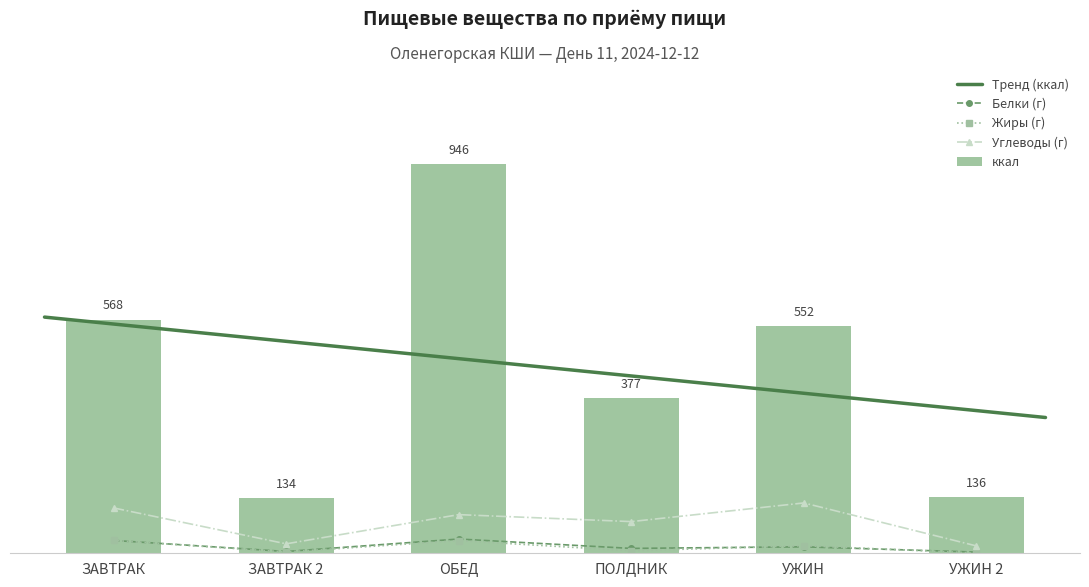

Reading left to right, what are all the values shown in this chart?

Белки: 31.2	4.3	34.6	11.8	15.8	2.9
Жиры: 31.3	3.1	30.8	6.1	18.5	0.6
Углеводы: 110.3	23.0	94.0	77.0	122.4	17.8
ккал: 567.7	134.2	945.7	376.6	552.4	136.0